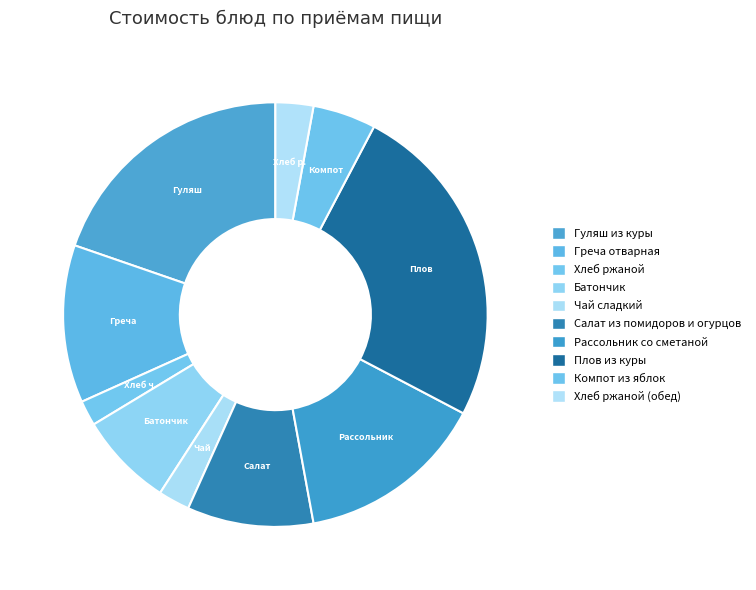

Is the sum of Рассольник and Хлеб р. greater than half?

No